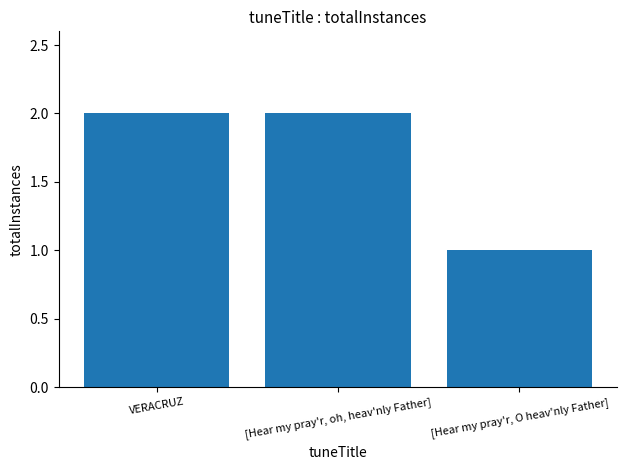

Is it true that the value at [Hear my pray'r, O heav'nly Father] is 2?

False